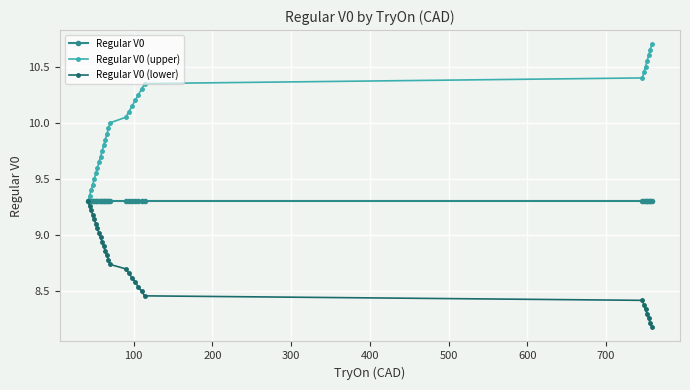

What are all the series names shown in the legend?

Regular V0, Regular V0 (upper), Regular V0 (lower)